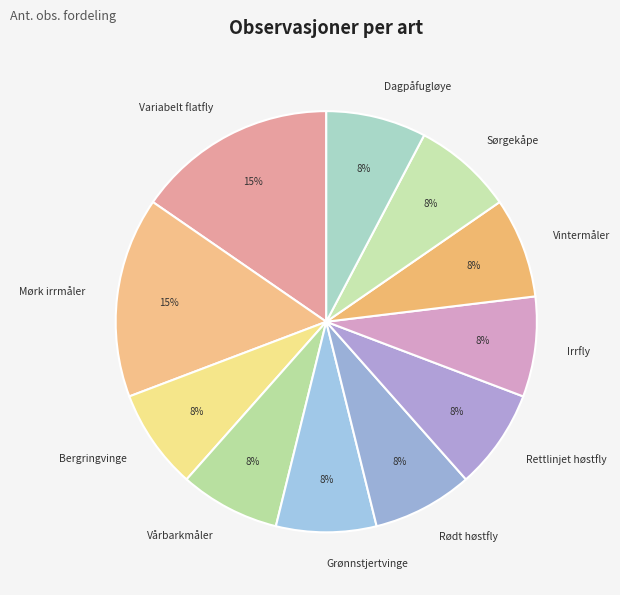

What percentage is the Sørgekåpe slice, to the nearest percent?

8%